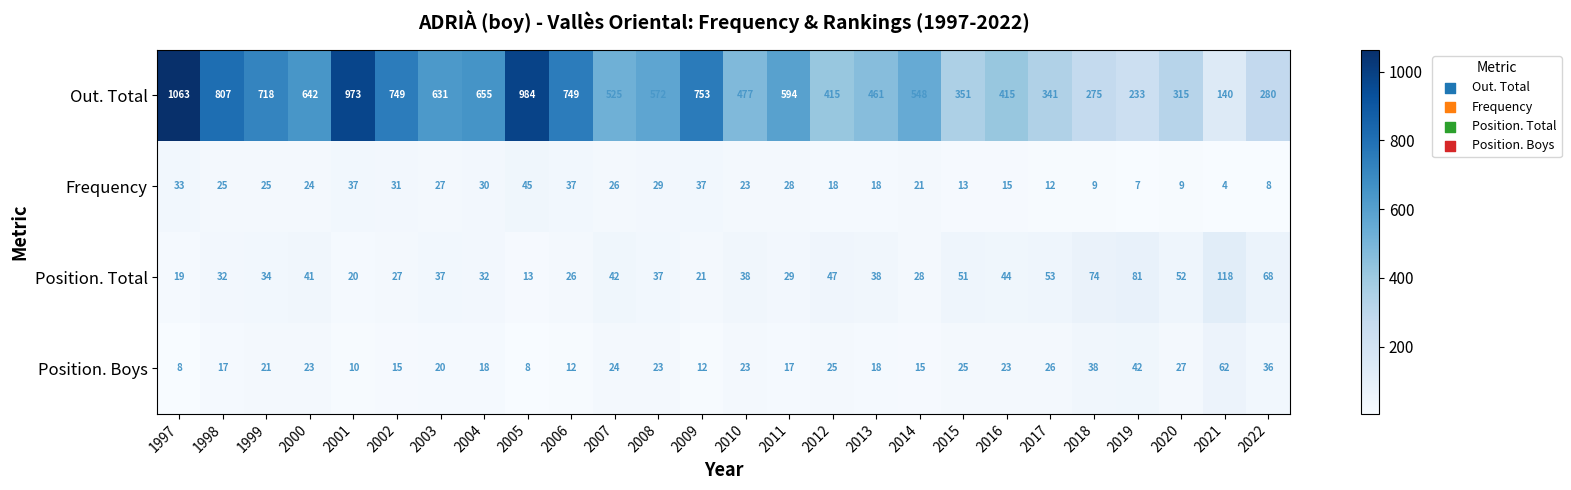

Rank the series at 2007 from lowest to highest value.

Position. Boys, Frequency, Position. Total, Out. Total